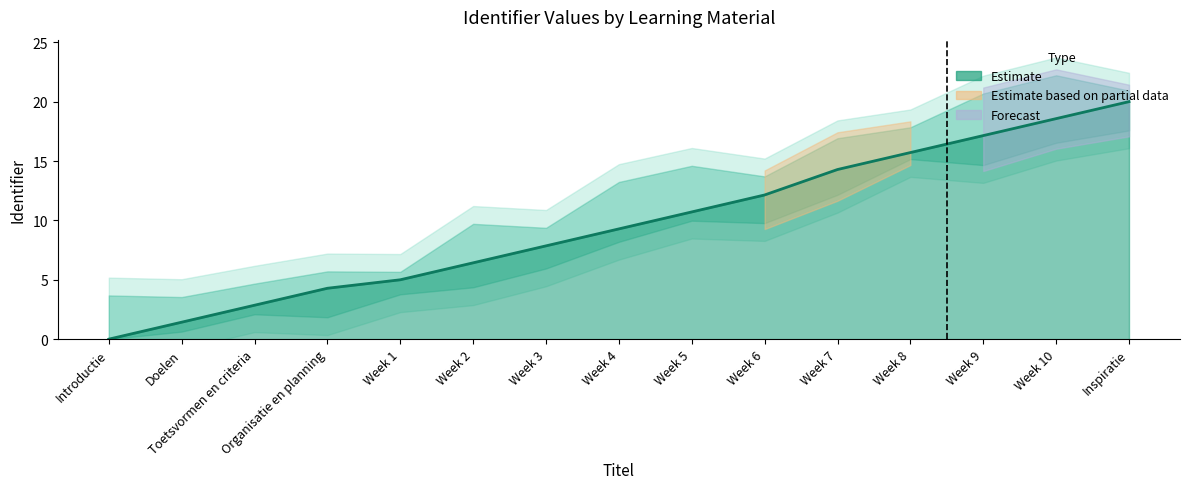

The chart shows a value of 20.0 at Inspiratie. True or false?

True